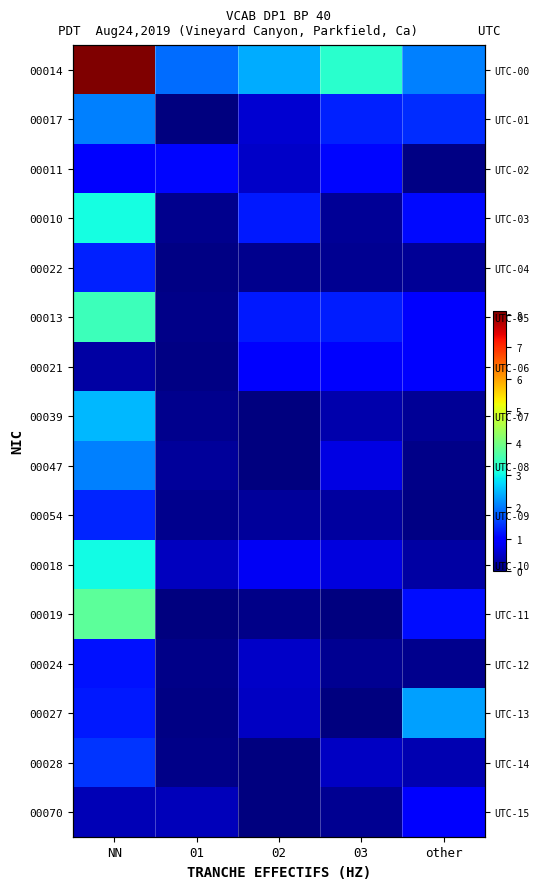

Which has a higher value, 02 or 03?

03